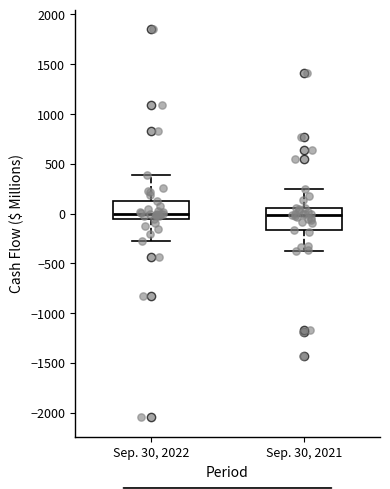

Reading left to right, read every box against the y-axis: the position of its median line, the range the box covers, and the ends of its whiskers. The values are not printed on the chart, so give them approximately, as read against the axis.

Sep. 30, 2022: median 0, box -50 to 150, whiskers -250 to 400
Sep. 30, 2021: median 0, box -150 to 50, whiskers -400 to 250